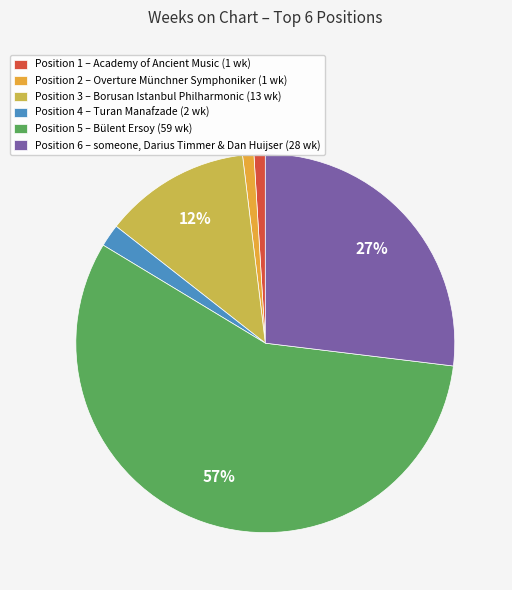

What is the largest slice in the pie chart?

Position 5 – Bülent Ersoy (59 wk)